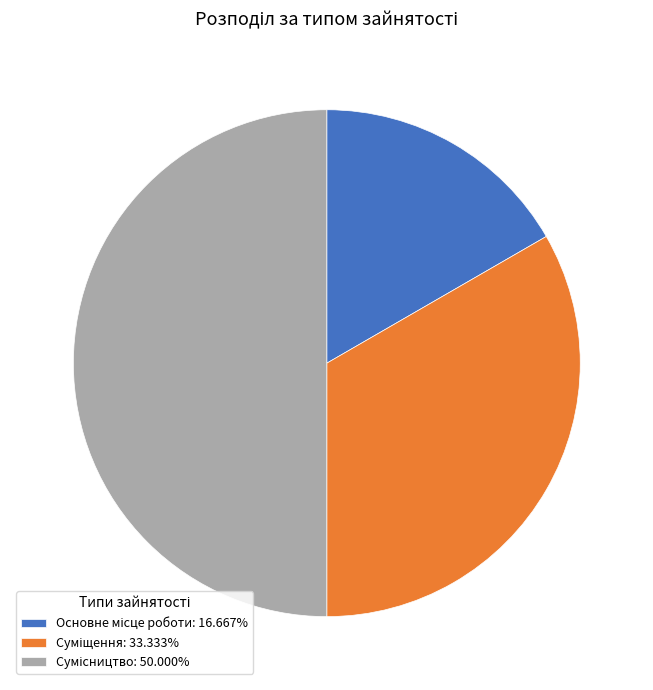

To the nearest percent, what is the combined percentage of Основне місце роботи and Сумісництво?

67%